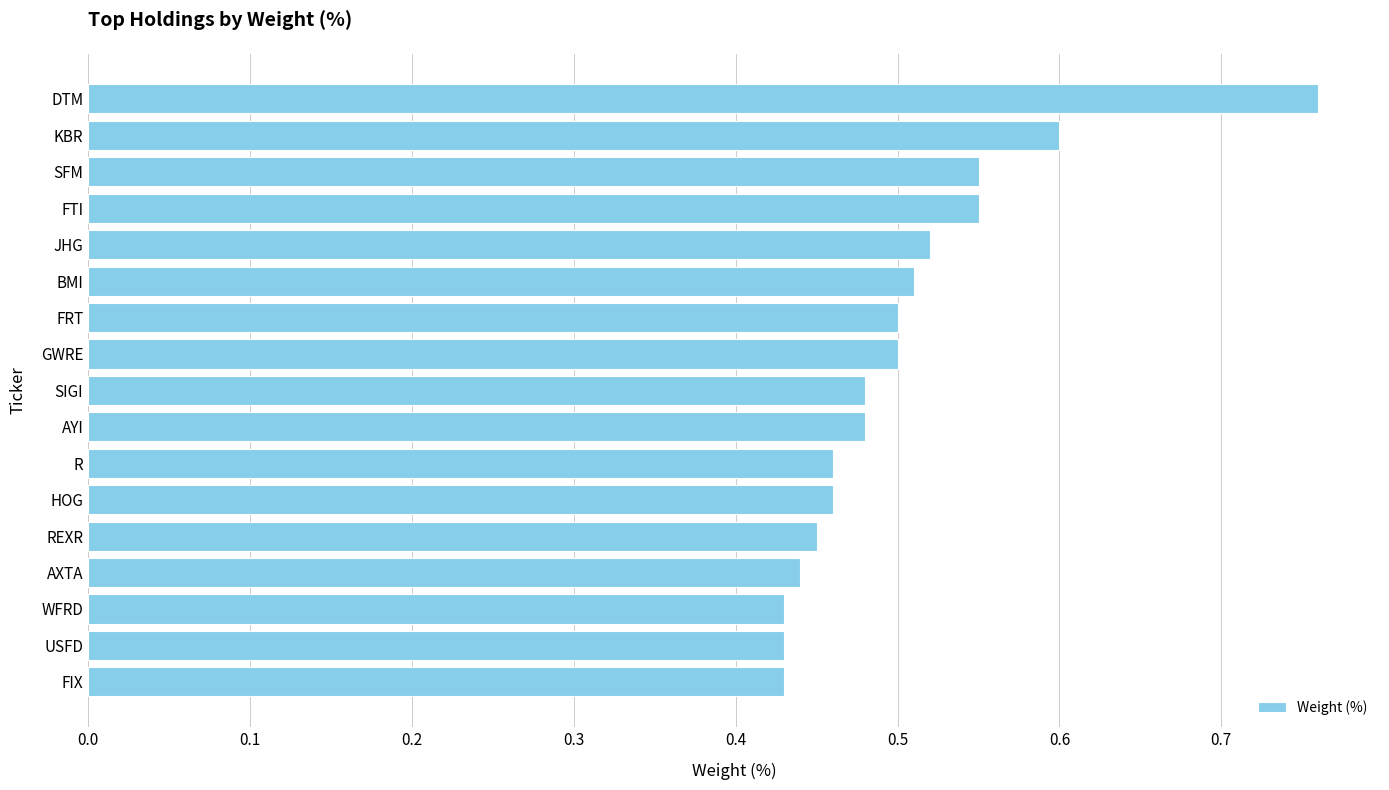

Is it true that the value at SIGI is 0.1?

False